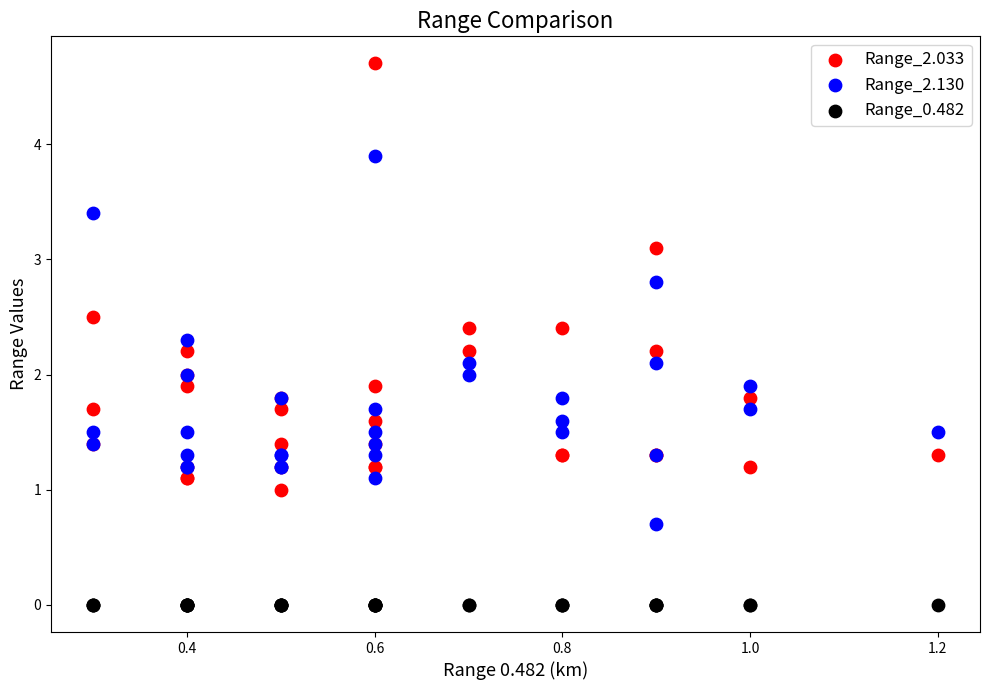

Which series contains the highest Y value?

Range_2.033